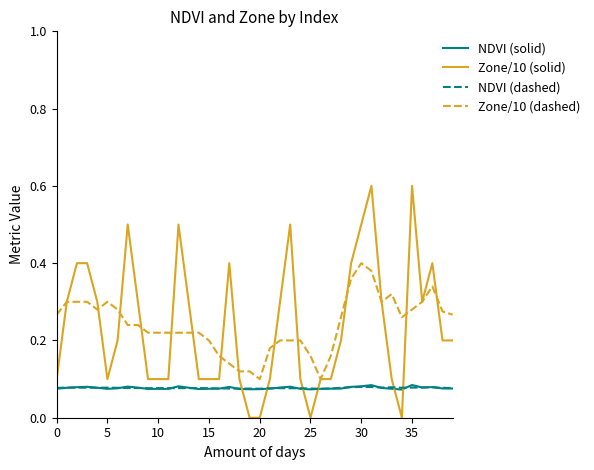

How many lines are shown in the chart?

4